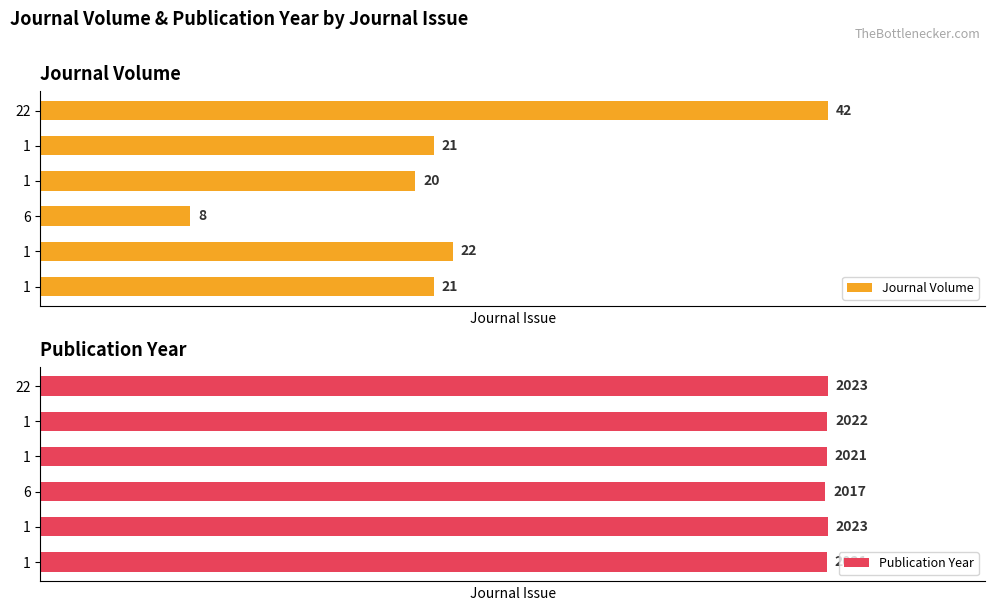

Is the value of Publication Year at 1 greater than the value of Journal Volume at 1?

Yes